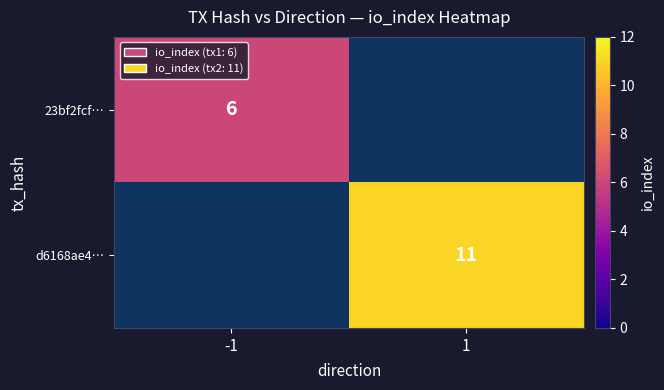

The value of d6168ae4… at 1 is 7. True or false?

False